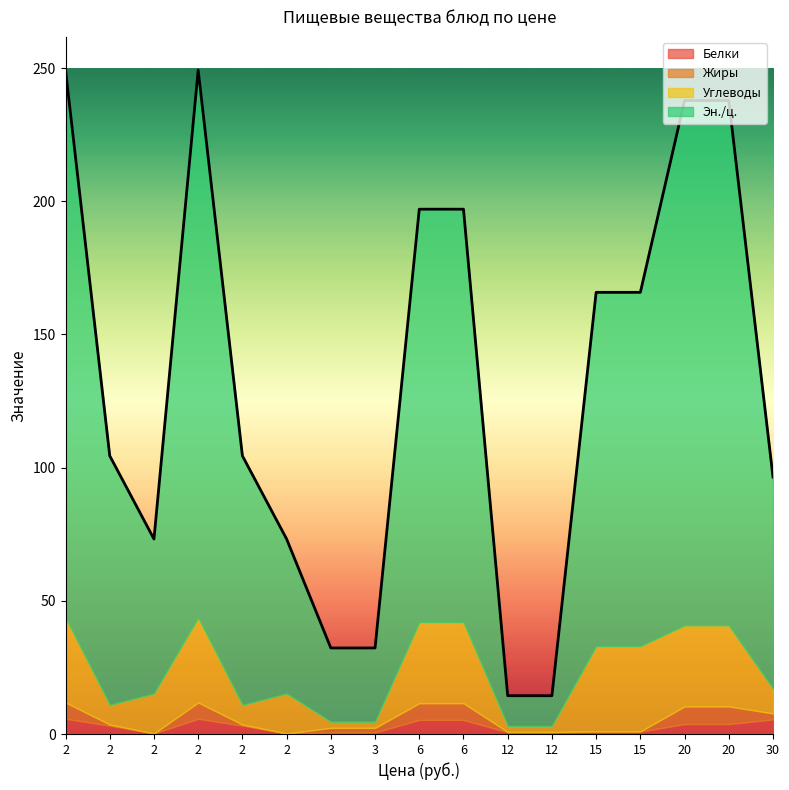

At which label is Углеводы closest to 17?

2